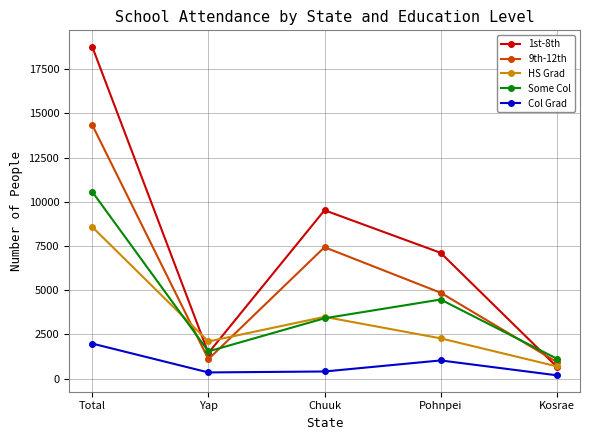

What is the label of the 1st point from the left?

Total